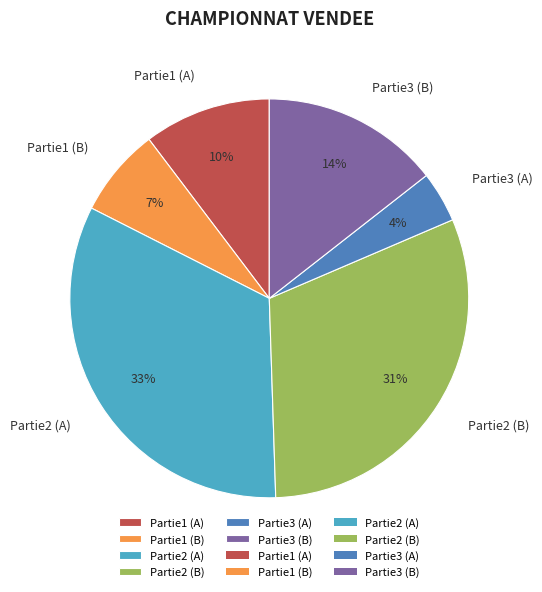

To the nearest percent, what percentage of the pie is Partie3 (B)?

14%